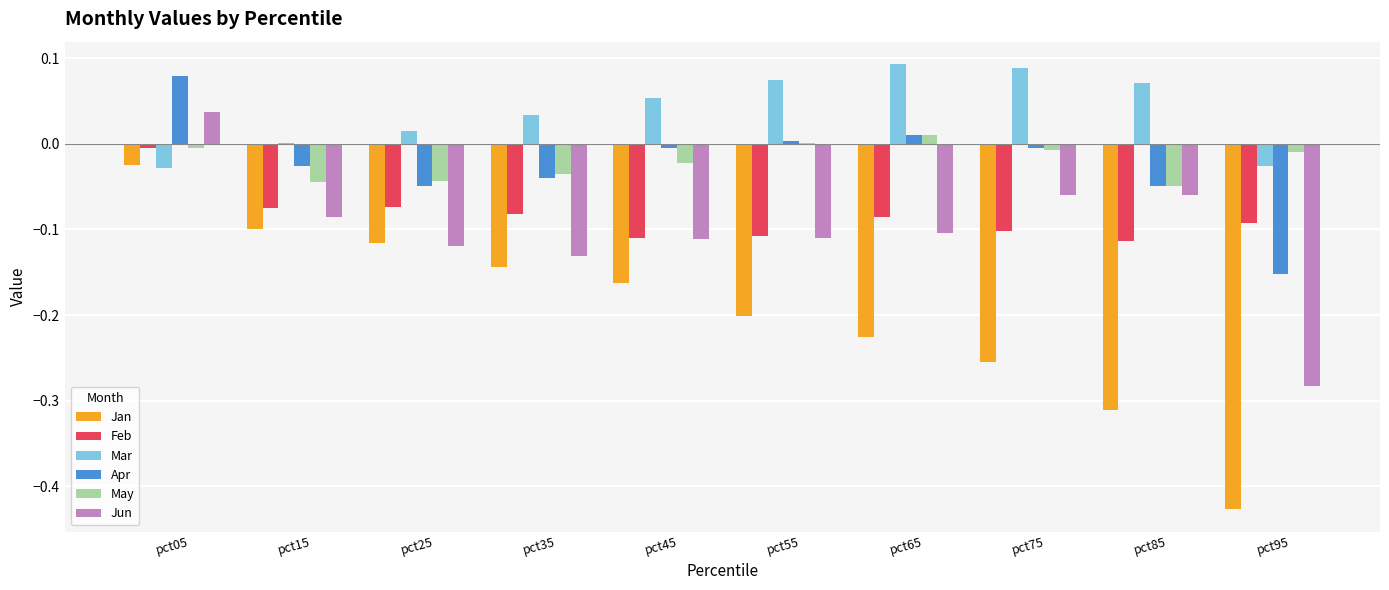

Is the value of Apr at pct15 greater than the value of Jan at pct75?

Yes